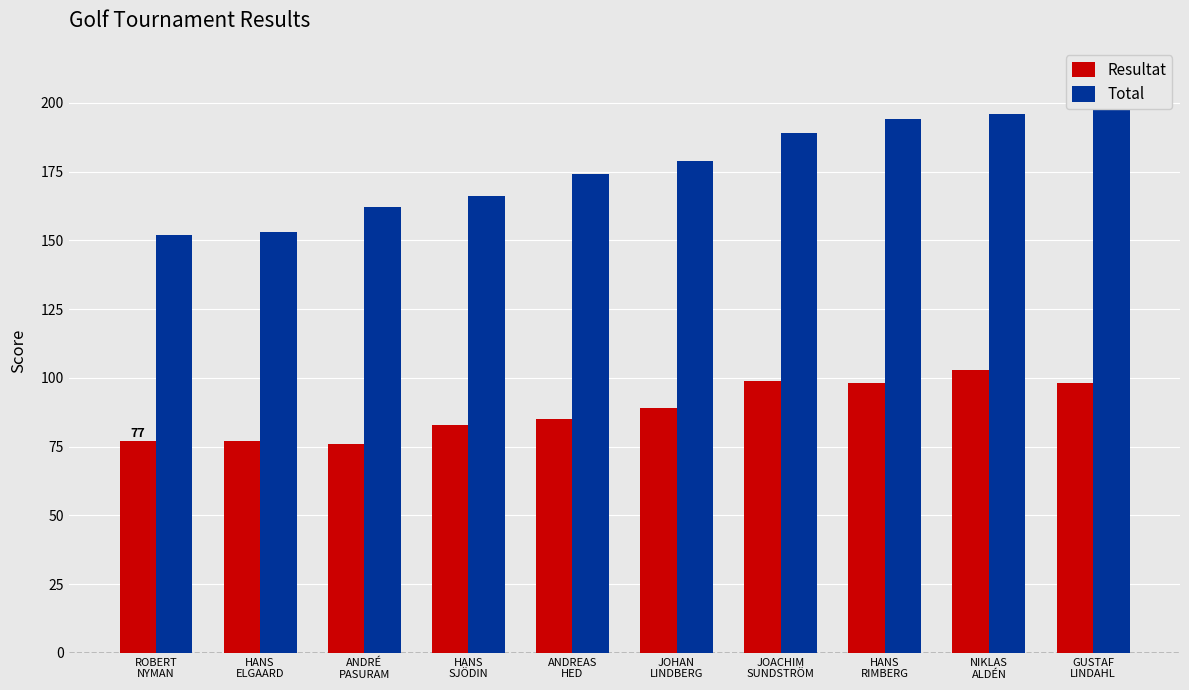

What are all the series names shown in the legend?

Resultat, Total